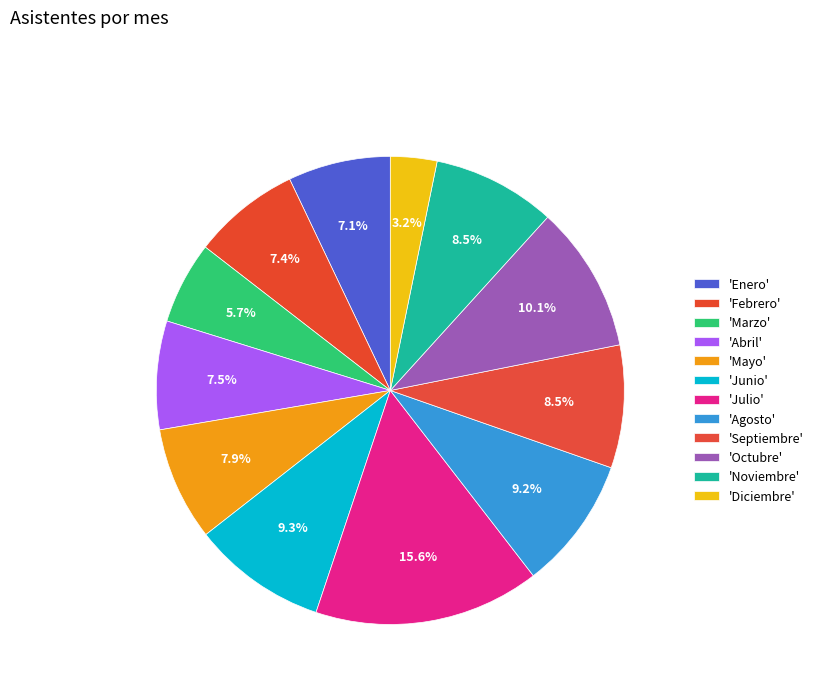

How many slices are in this pie chart?

12